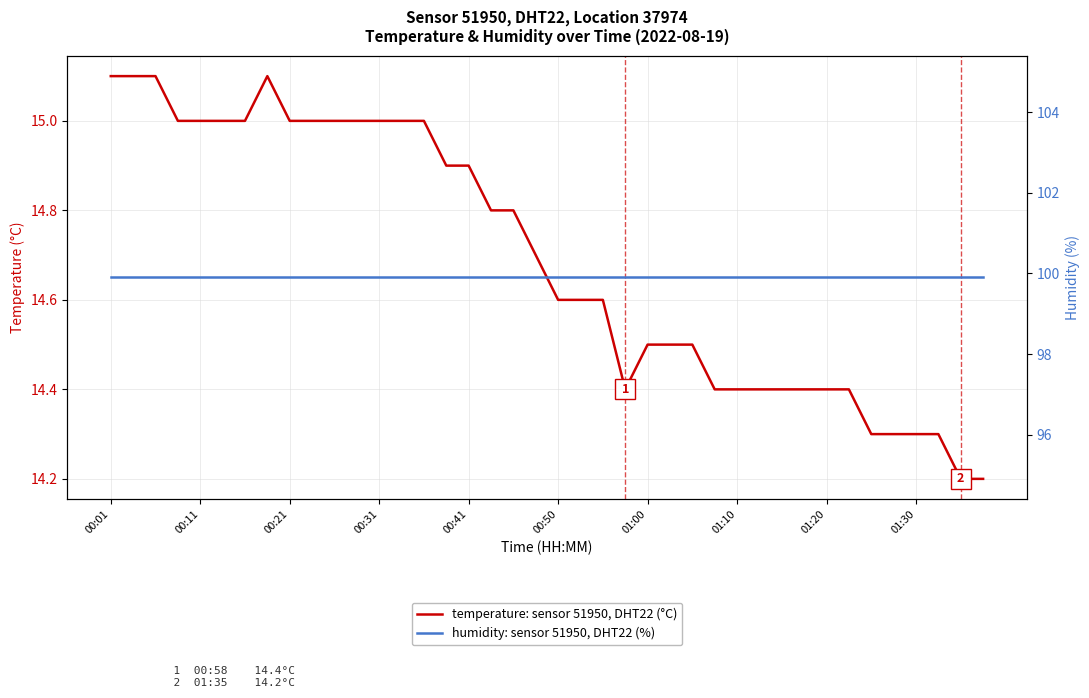

Is it true that humidity: sensor 51950, DHT22 (%) equals 99.9 at 00:11?

True